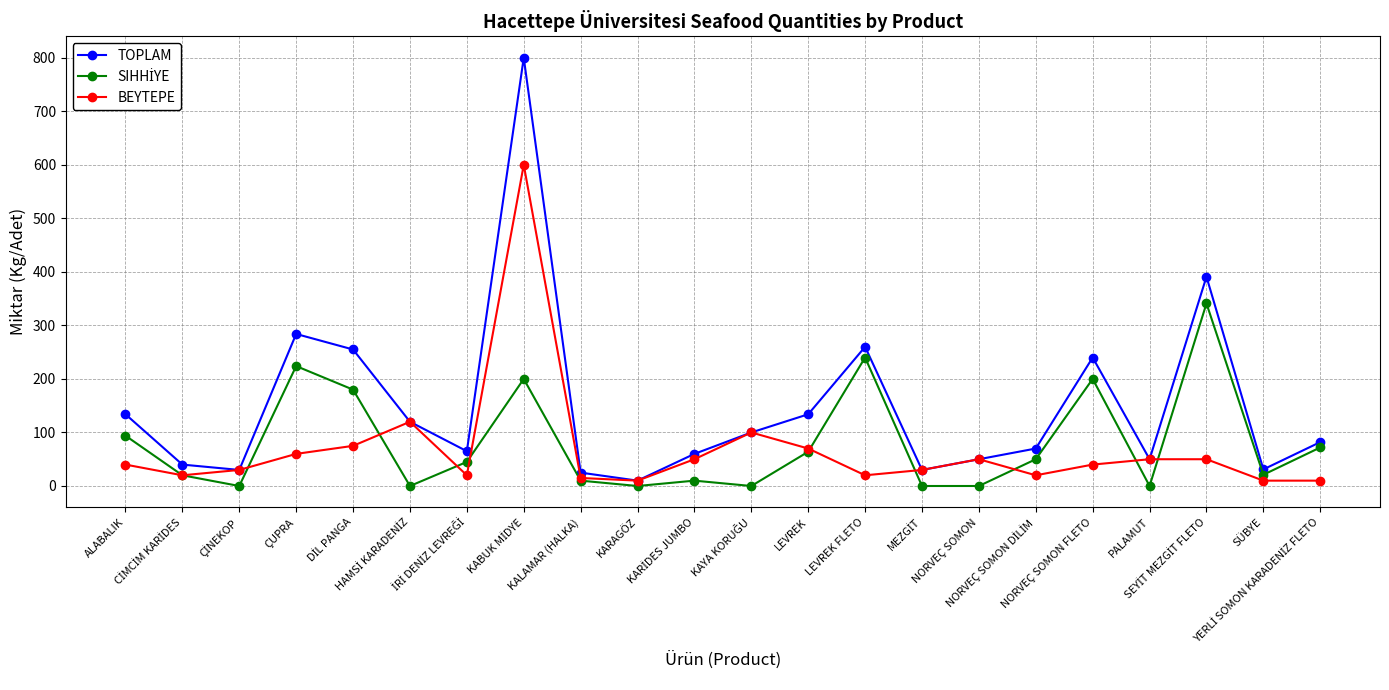

Is this an area chart (filled region under the line)?

No